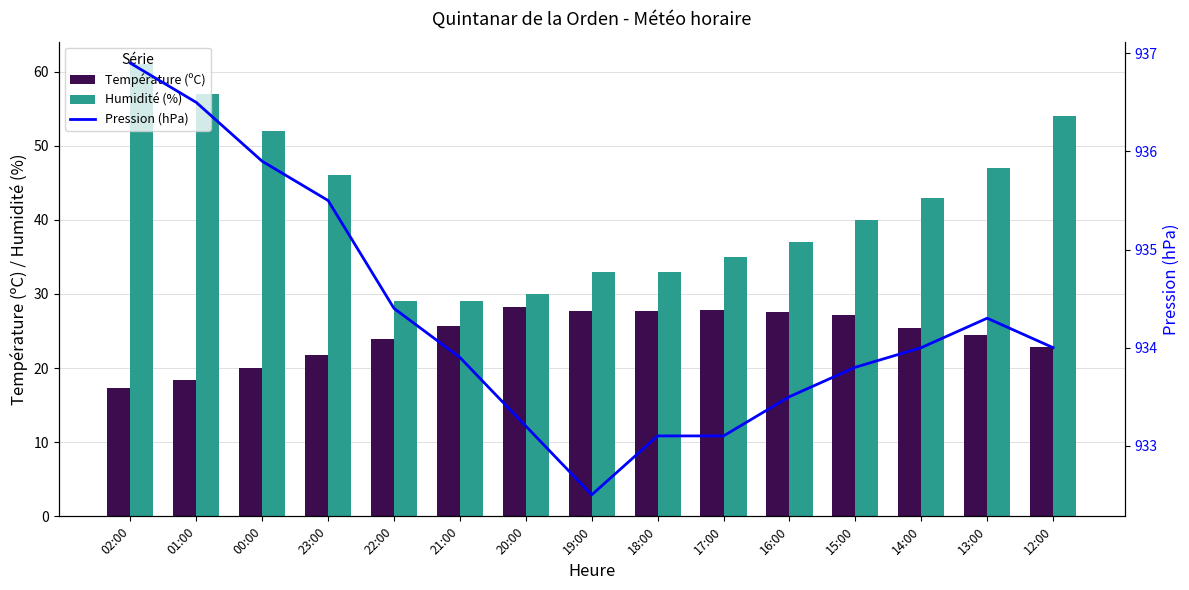

What is the label of the 15th bar from the right?

02:00